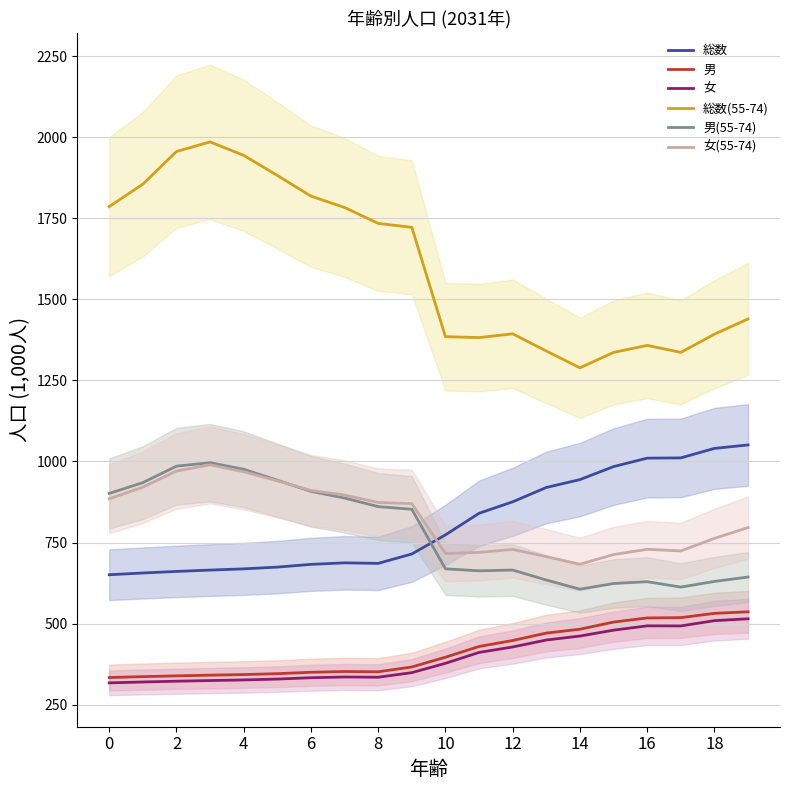

The value of 男 at 6 is 349.7. True or false?

True